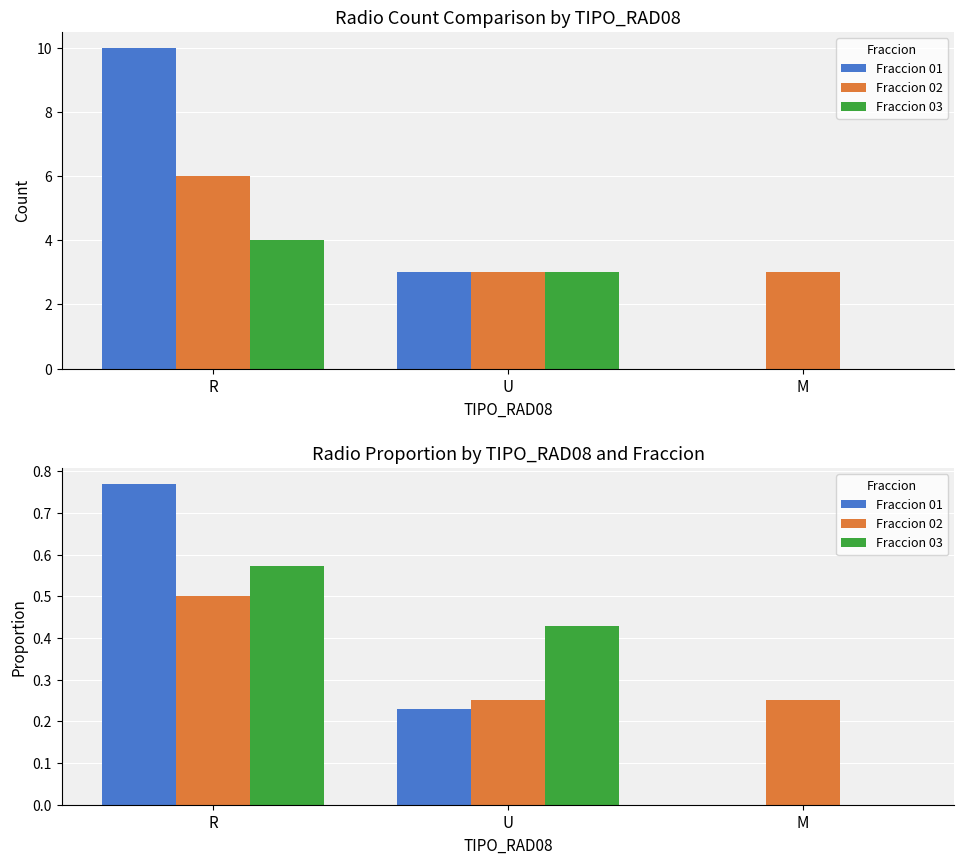

At which label does Fraccion 03 reach its minimum?

M